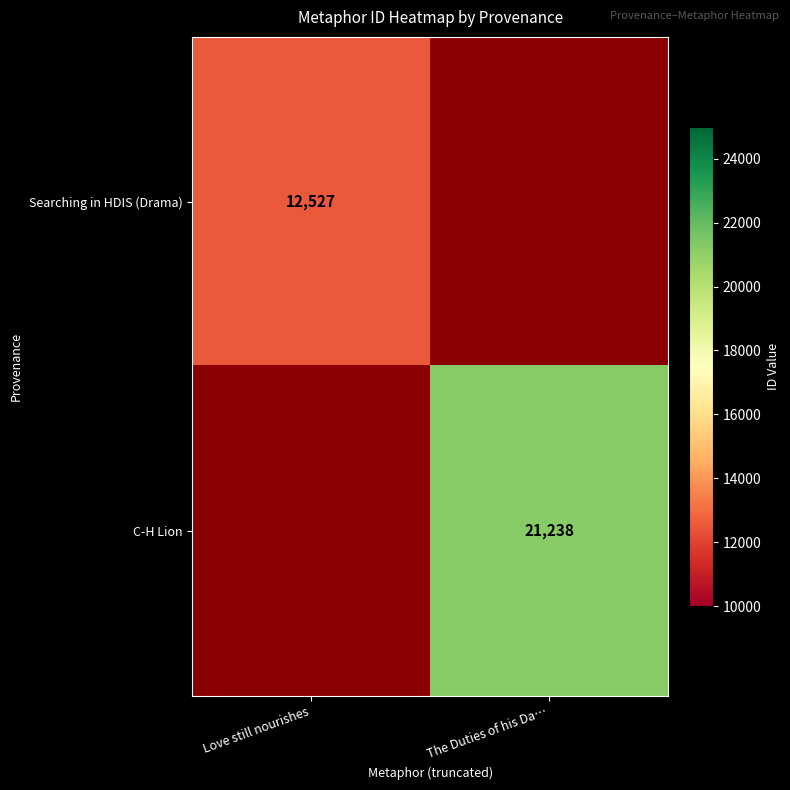

True or false: Searching in HDIS (Drama) has a value of 12527 at Love still nourishes.

True